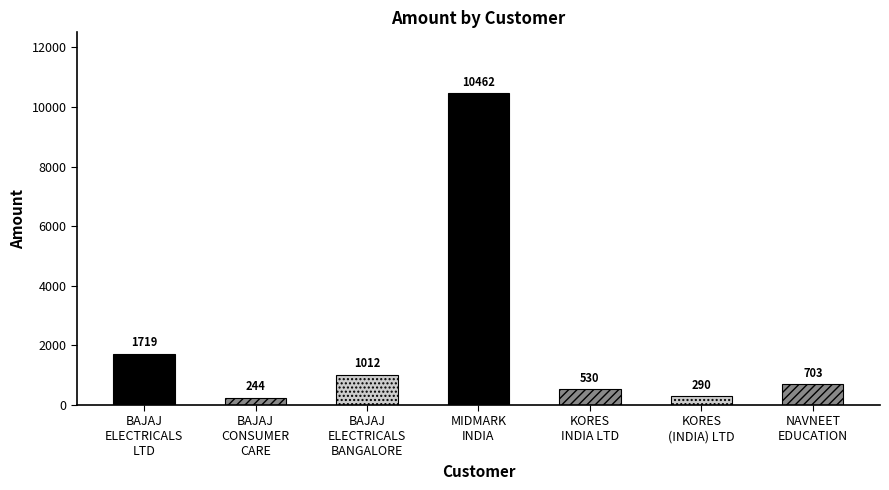

What is the maximum value shown in the chart?

10462